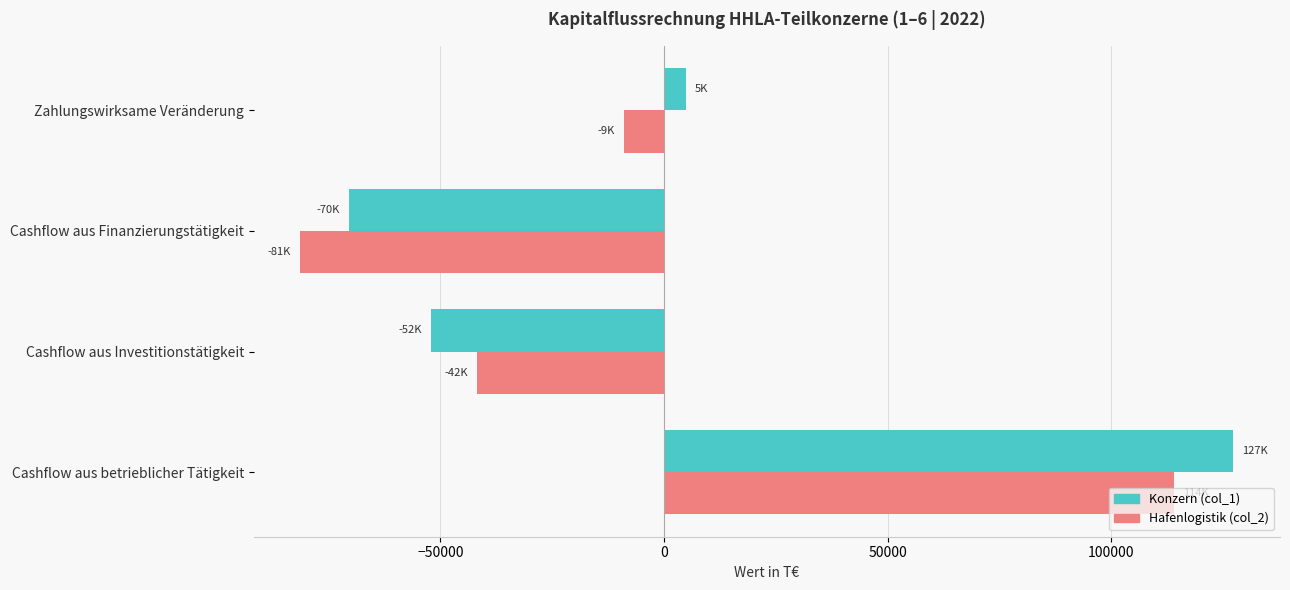

The value of Hafenlogistik (col_2) at Cashflow aus Investitionstätigkeit is -41787. True or false?

True